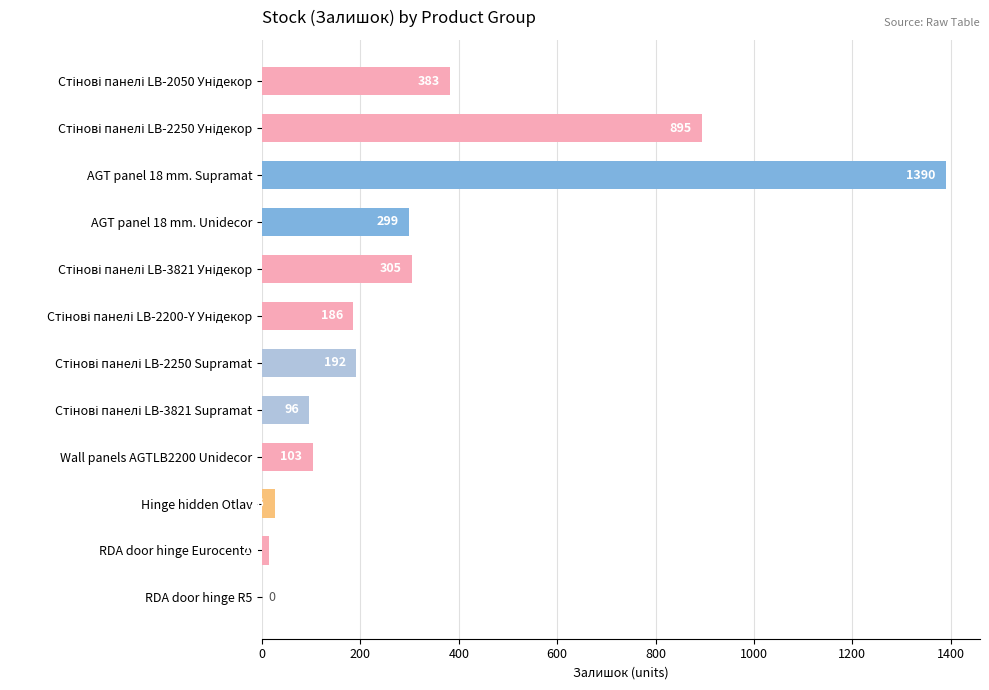

True or false: the data shows 2493 at AGT panel 18 mm. Supramat.

False